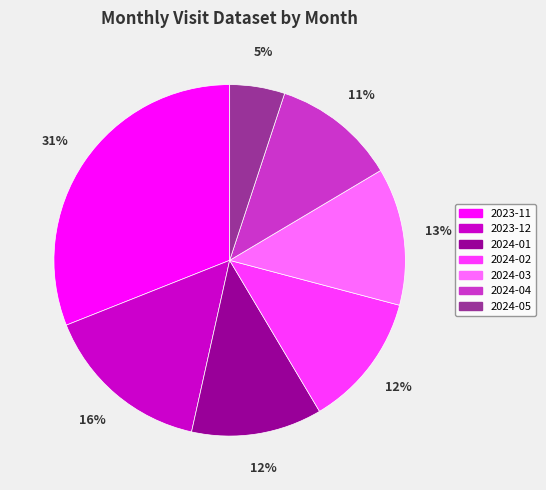

True or false: 2023-12 accounts for 6% of the total.

False